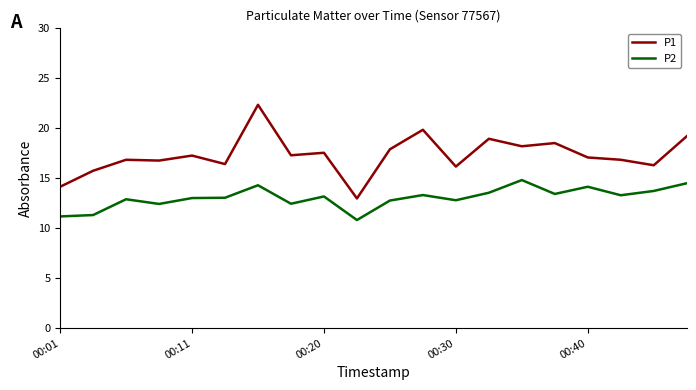

True or false: P1 and P2 cross at least once.

False